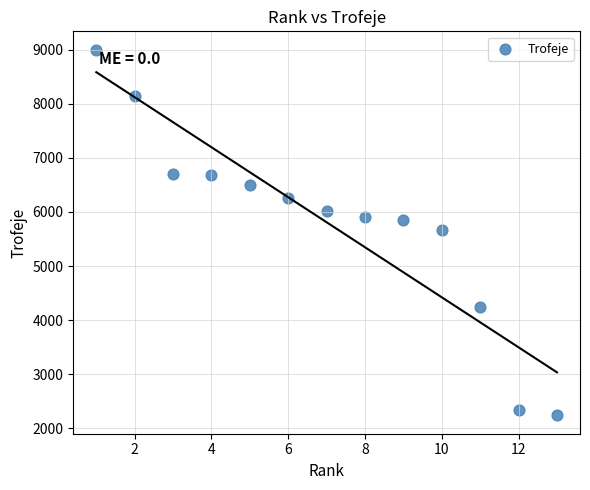

What is the range of Y values (max minus min)?

6760